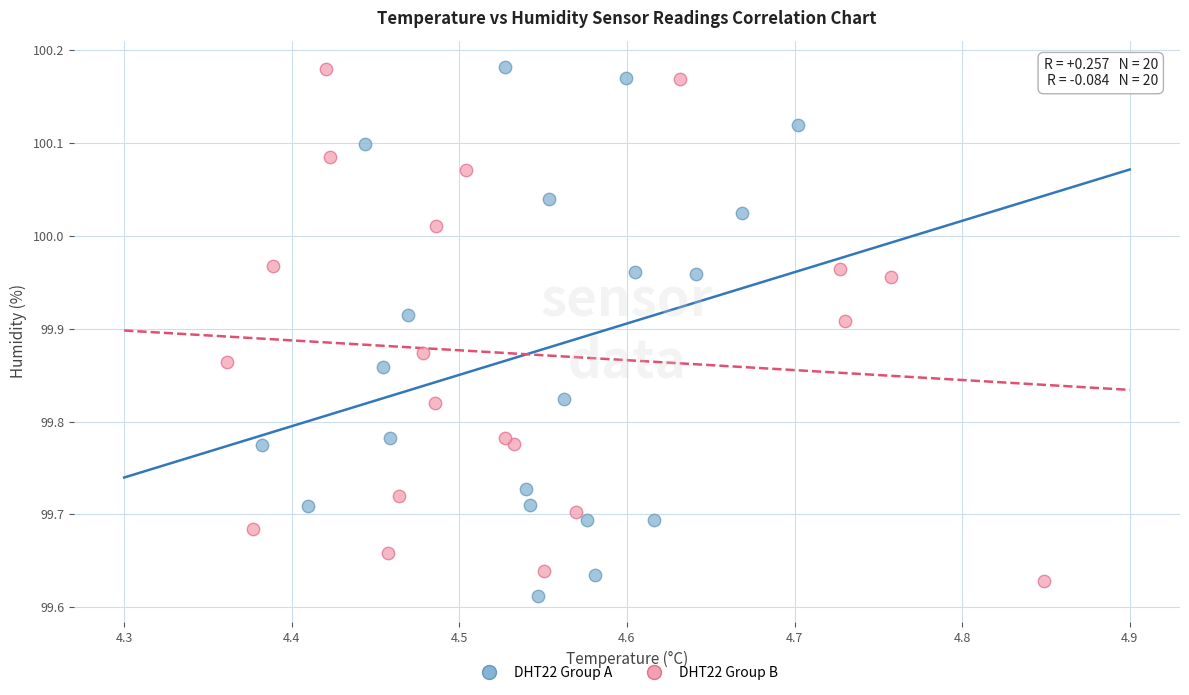

What are all the series names shown in the legend?

DHT22 Group A, DHT22 Group B